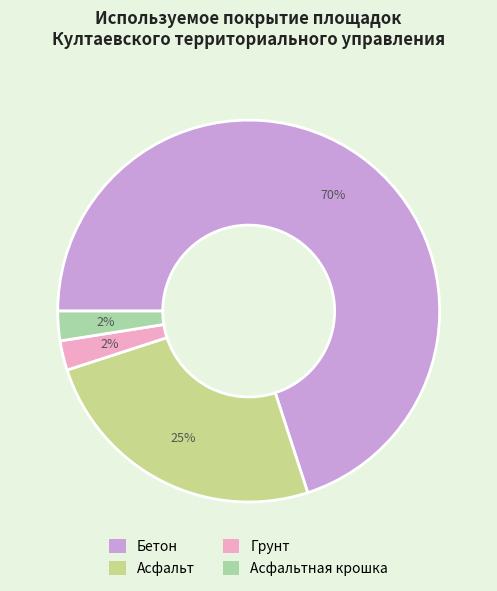

To the nearest percent, what is the average slice percentage?

25%